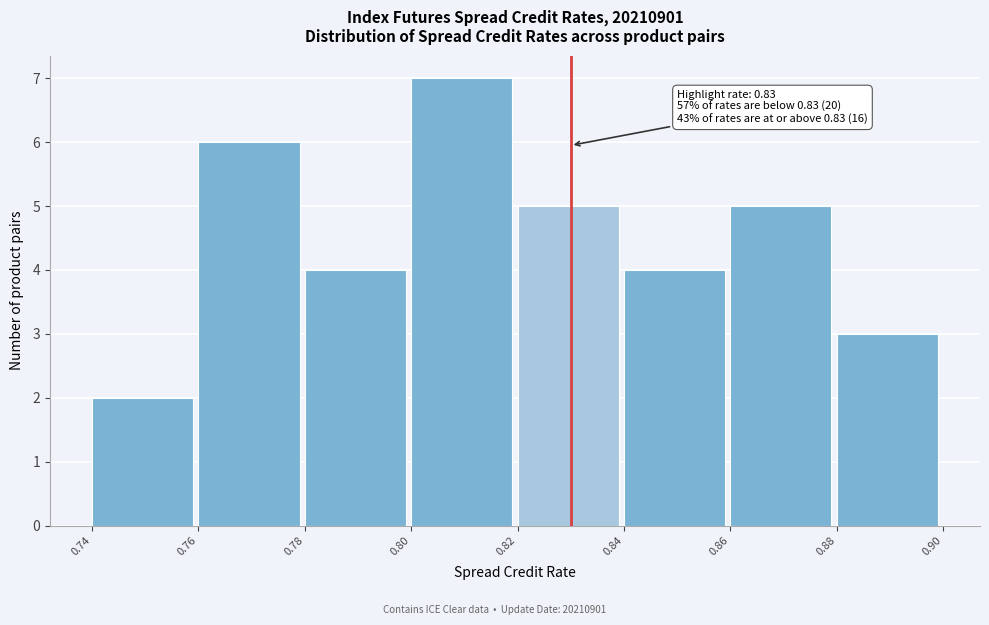

Which range on the x-axis has the tallest bar?

0.80 to 0.82